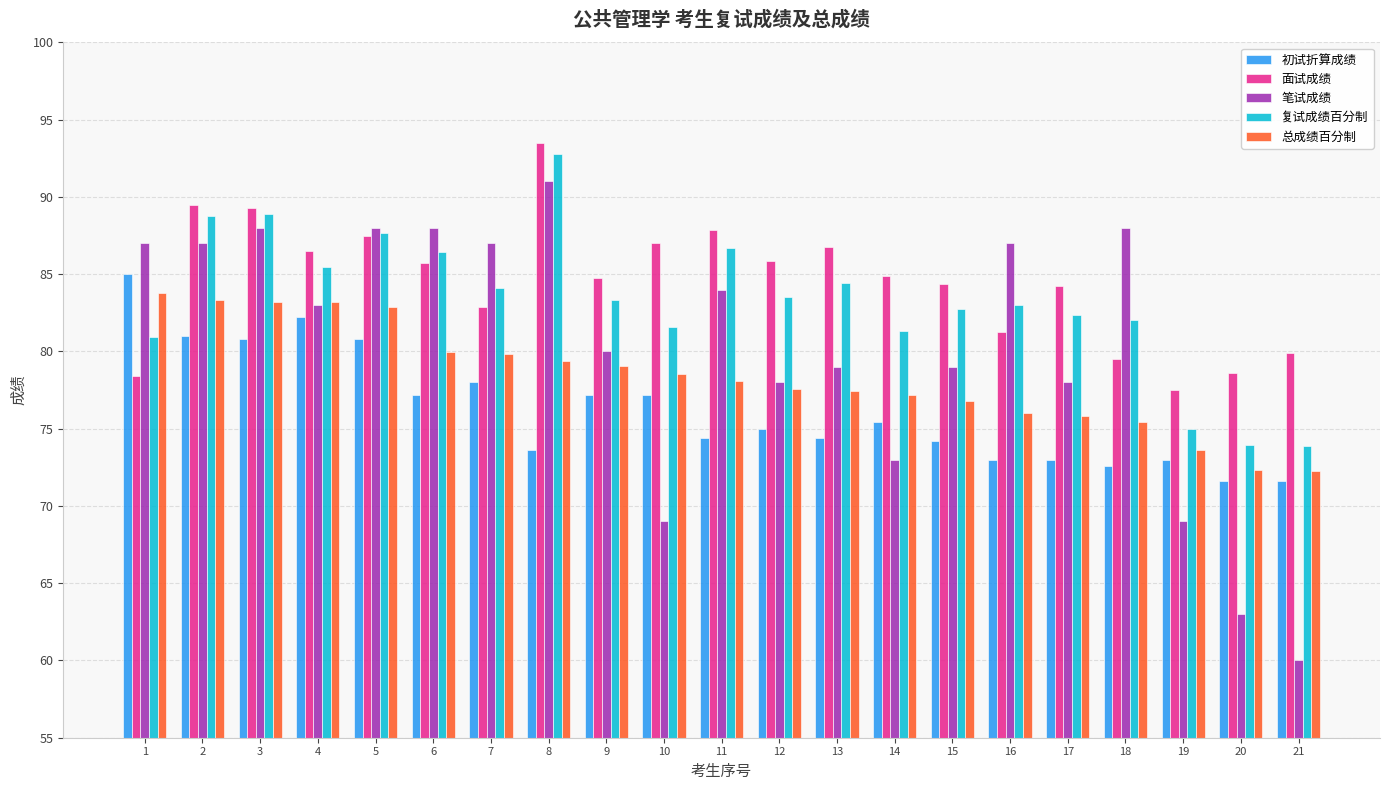

What is the smallest value displayed?

60.0